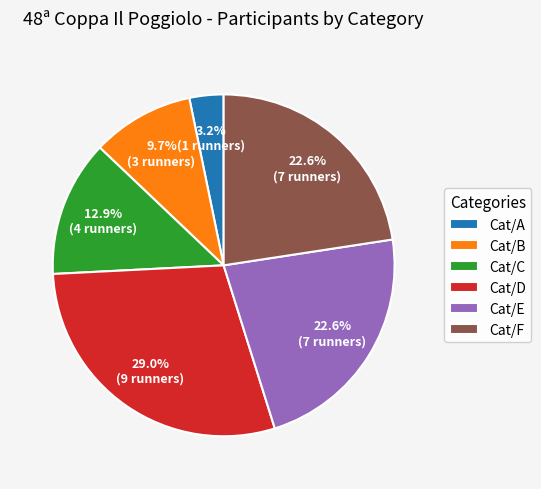

Between Cat/F and Cat/B, which is larger?

Cat/F